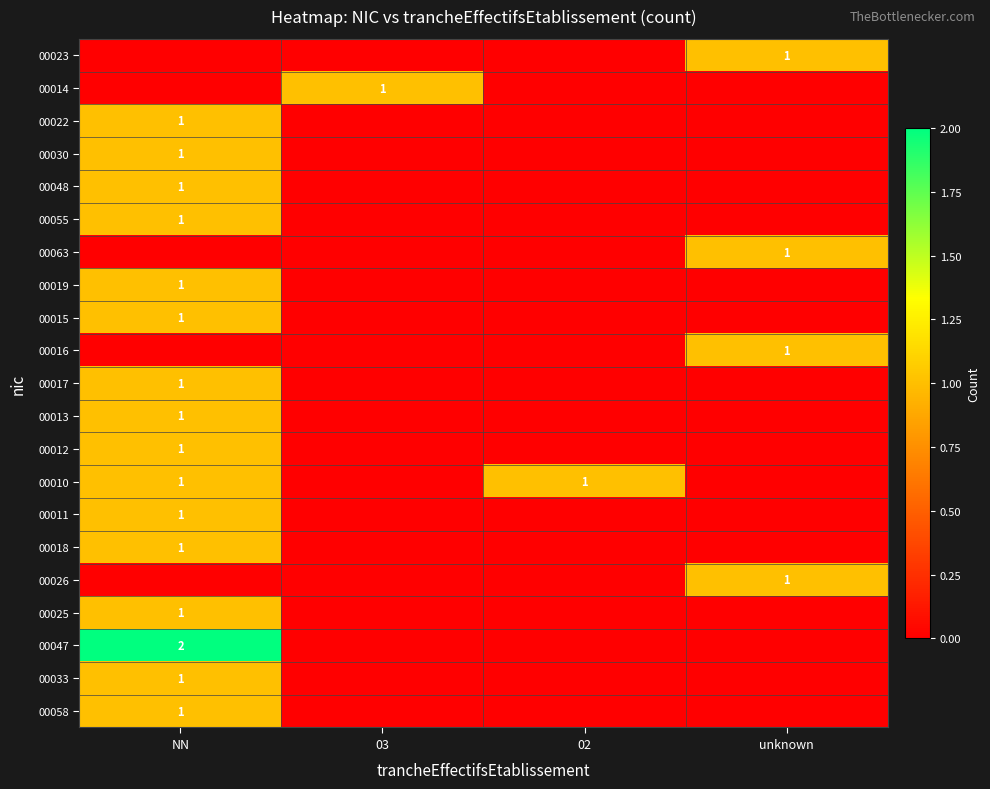

At which category is the sum across all series the highest?

NN